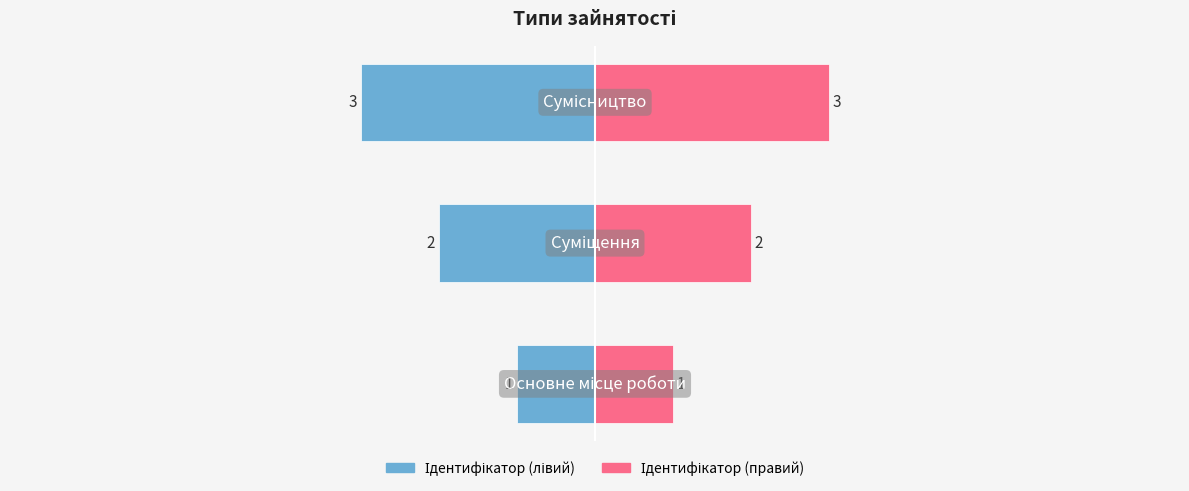

Reading left to right, what are all the values shown in this chart?

Ідентифікатор (лівий): -1	-2	-3
Ідентифікатор (правий): 1	2	3